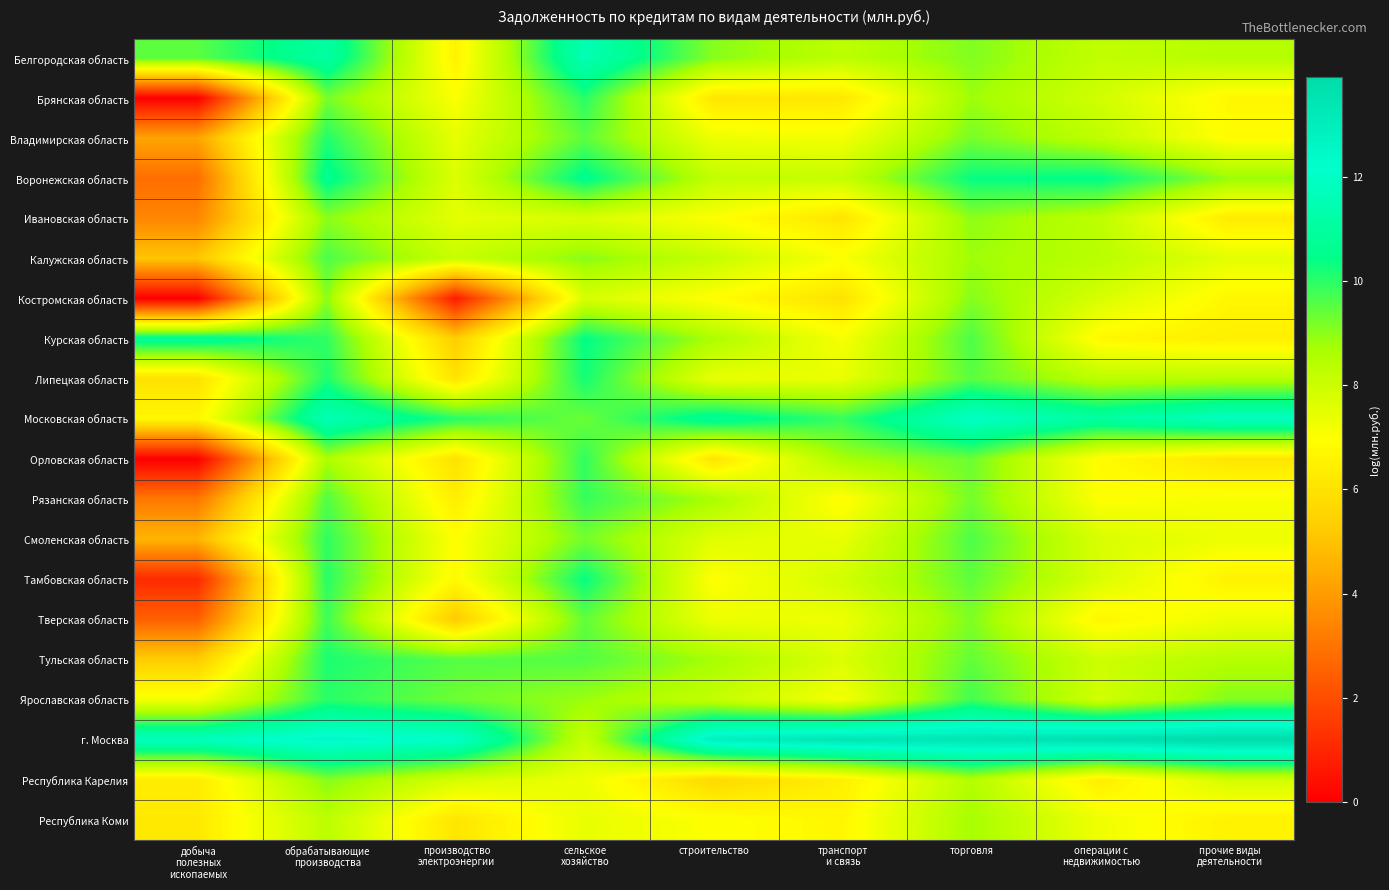

What is the spread (max minus min) of values at производство
электроэнергии?

11.4